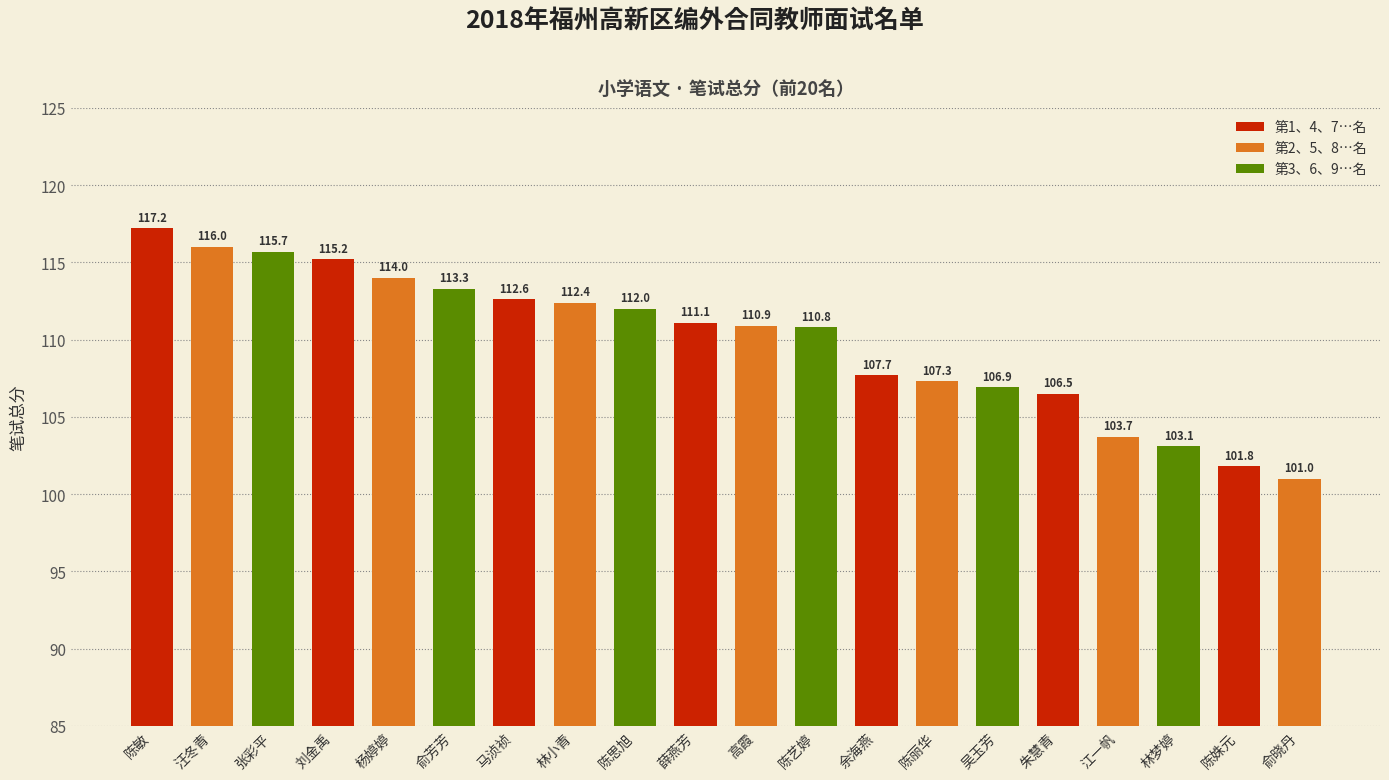

What is the sum of all values?

2199.2